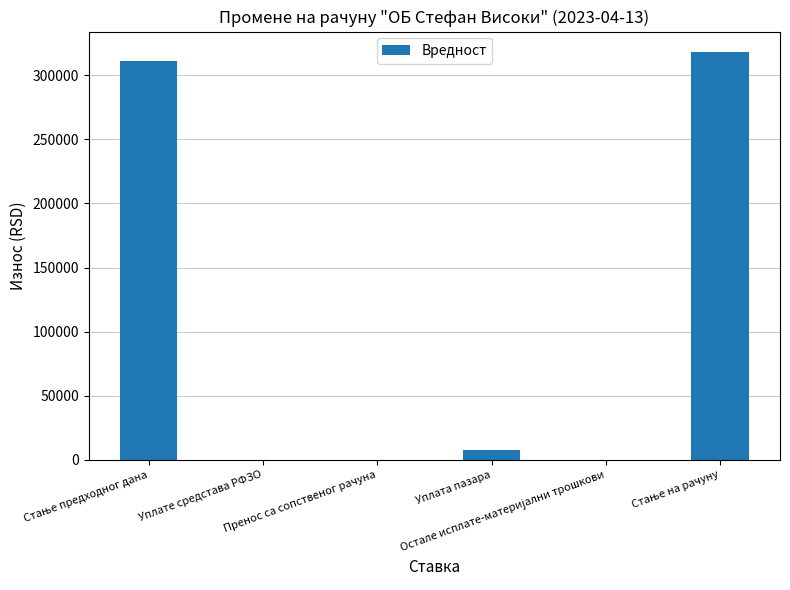

What is the greatest value displayed?

318190.5